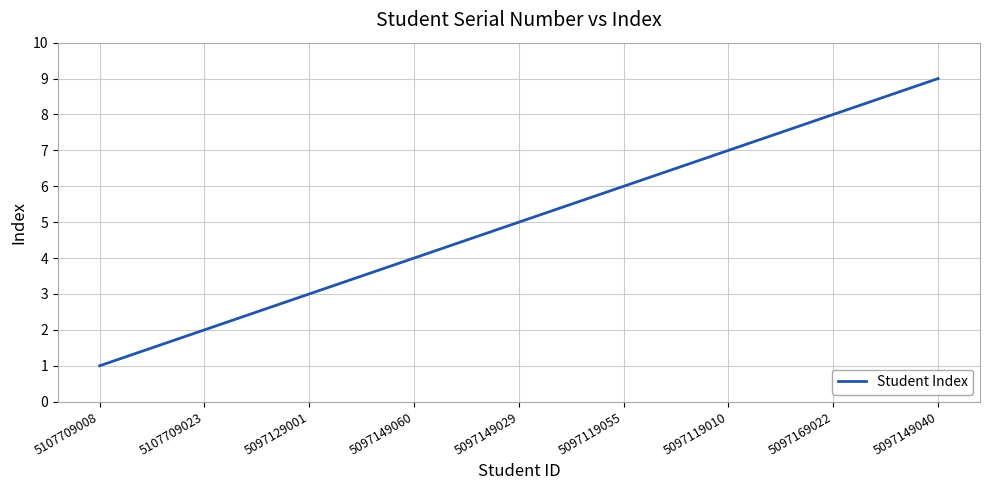

What position from the left is 5097119055?

6